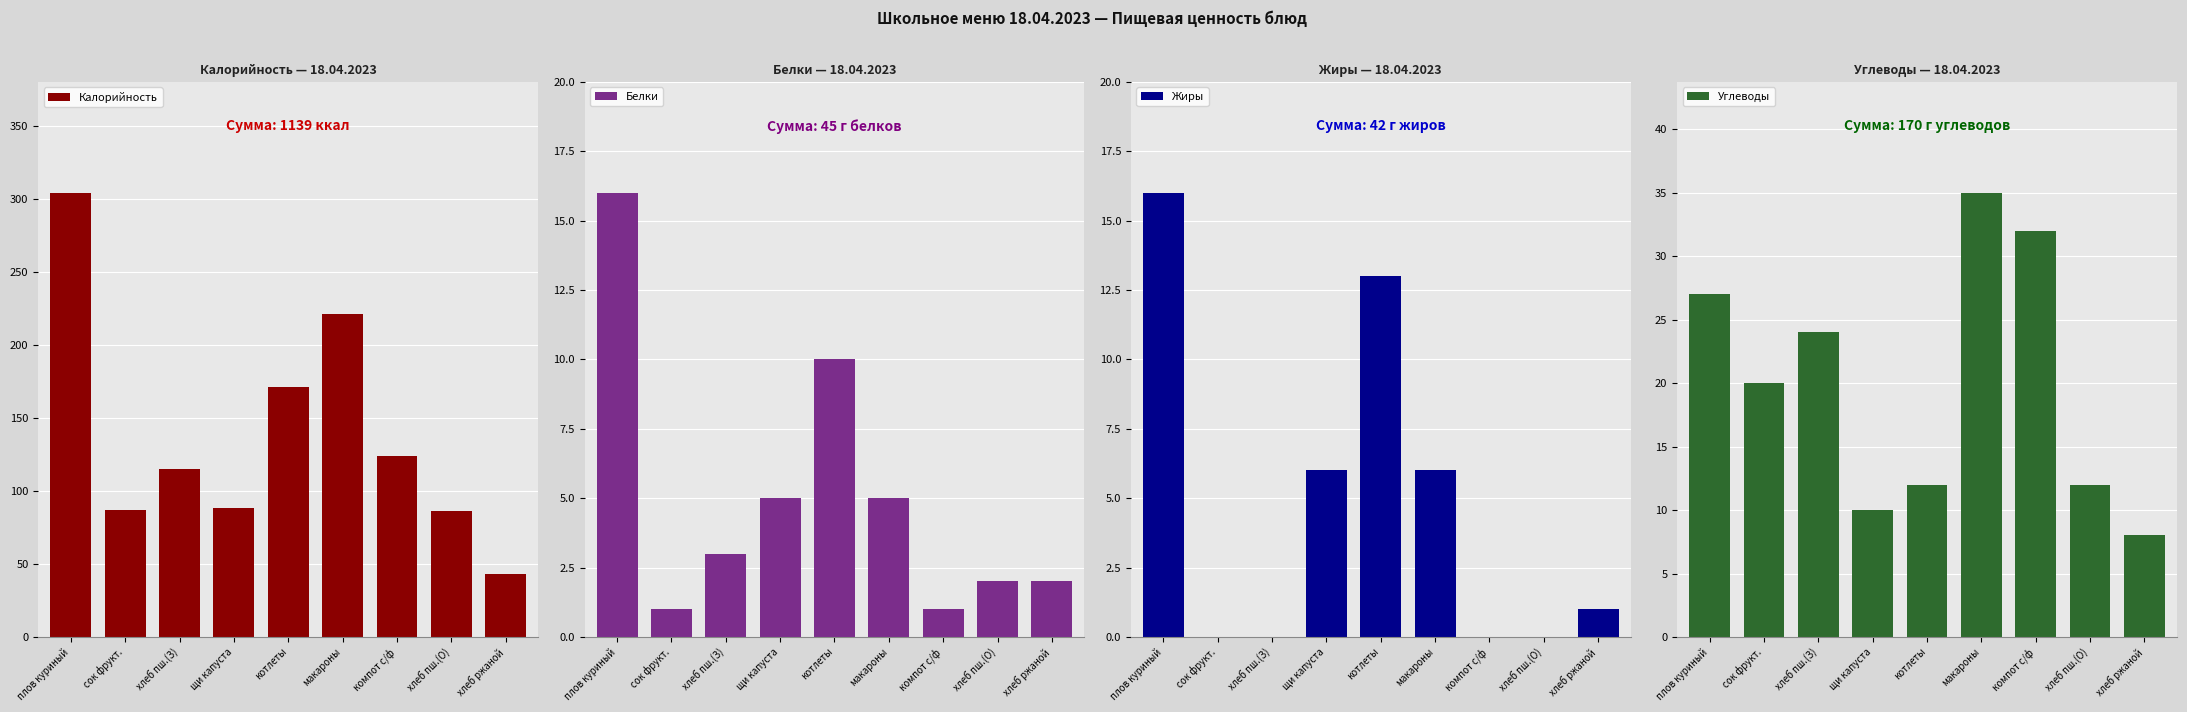

True or false: Белки has a value of 5 at котлеты.

False